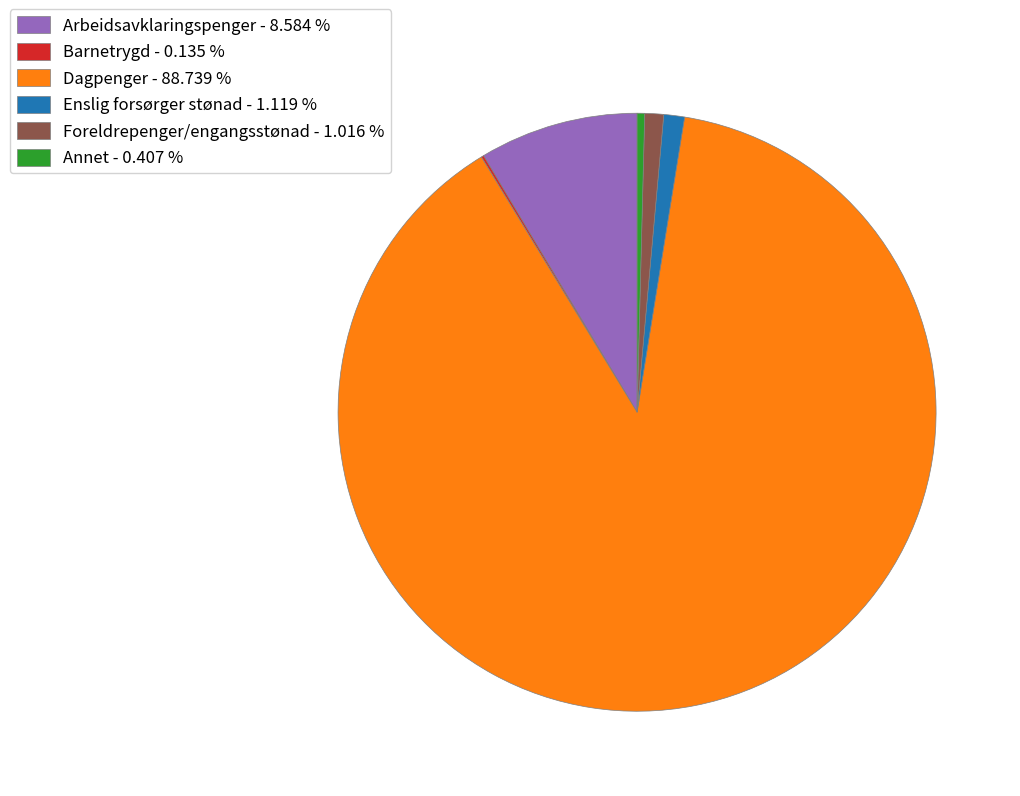

Do Annet and Dagpenger together represent more than half of the pie?

Yes